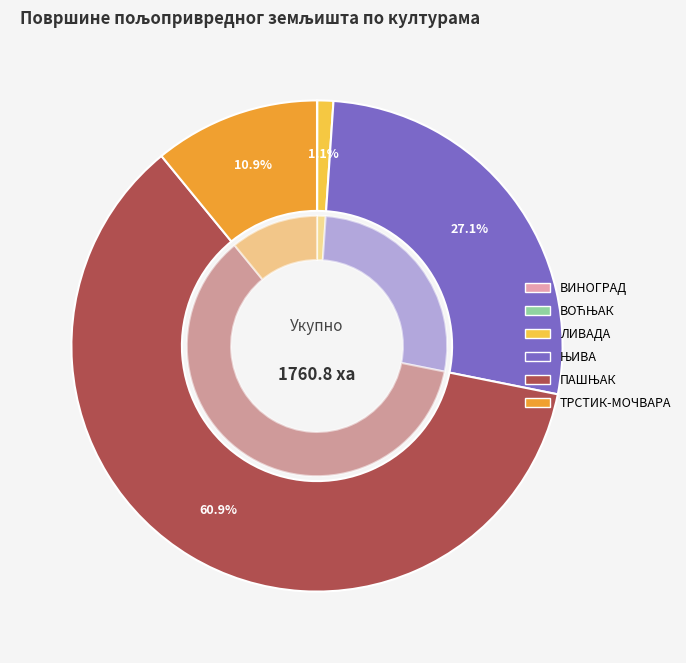

True or false: ЊИВА accounts for 27% of the total.

True